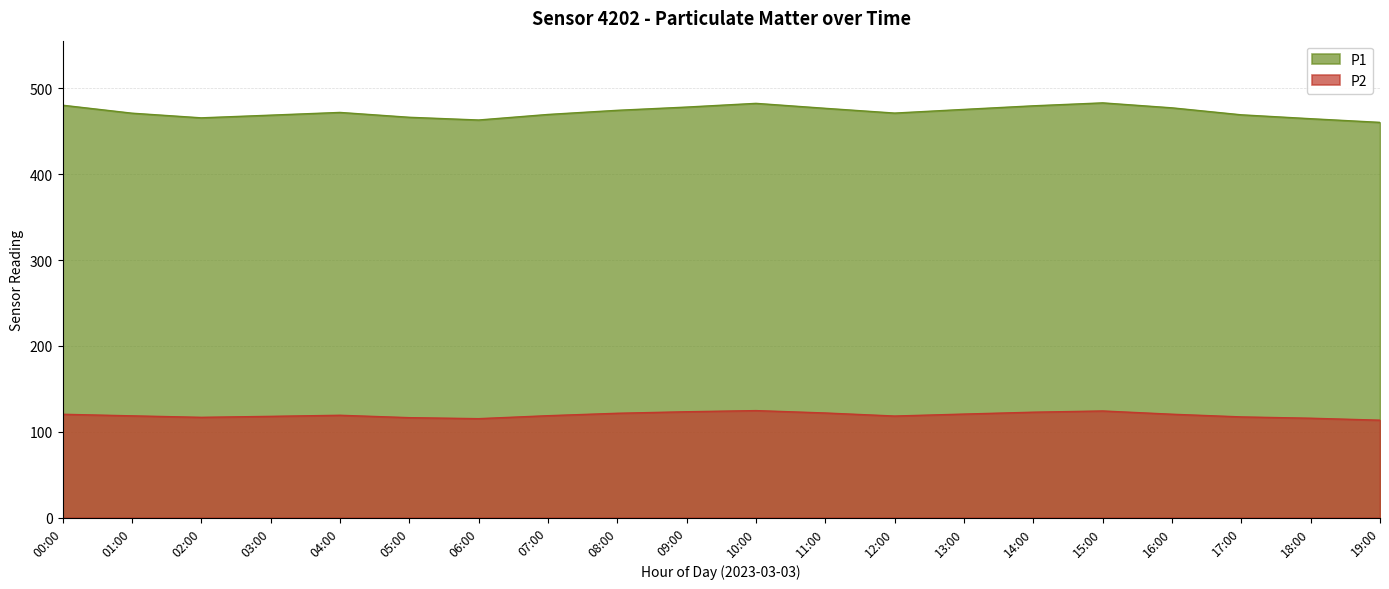

Which series has the widest spread of values?

P1